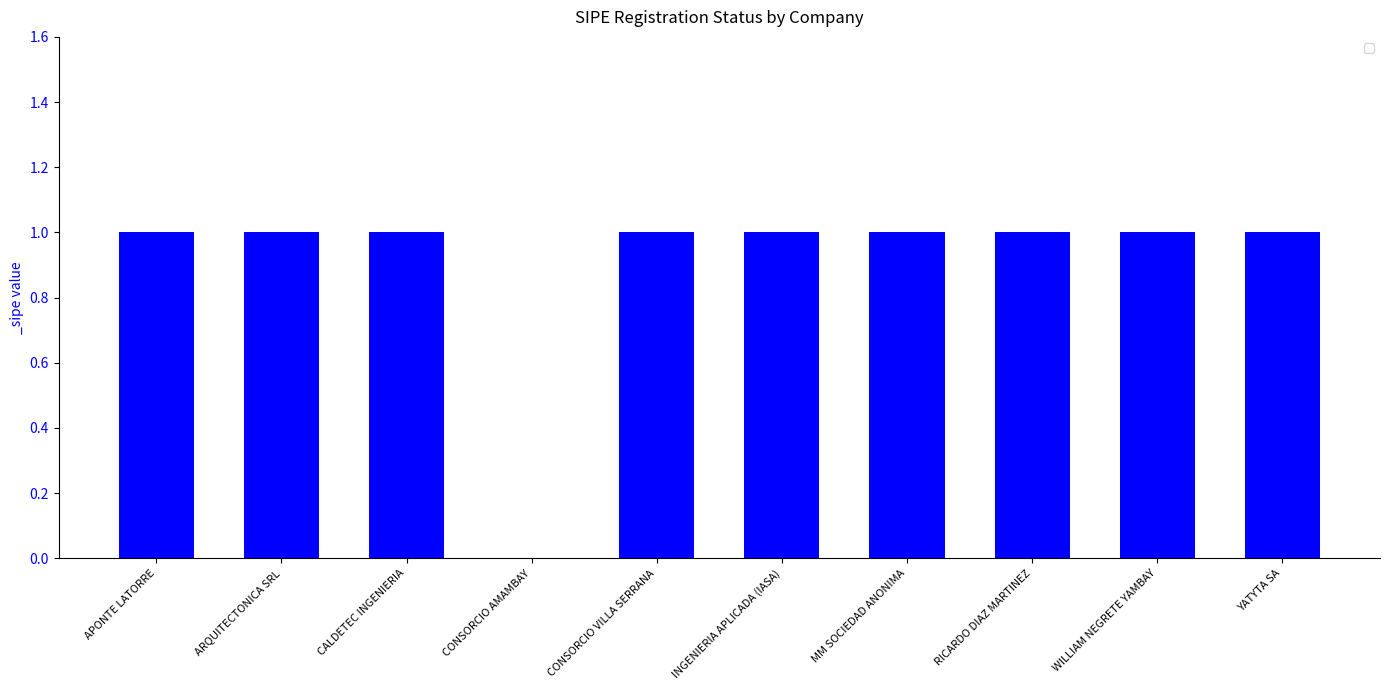

Are the bars horizontal?

No